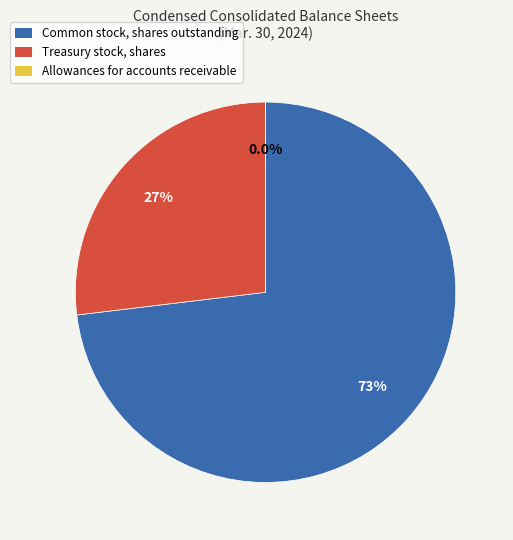

Which category has the biggest portion of the pie?

Common stock, shares outstanding